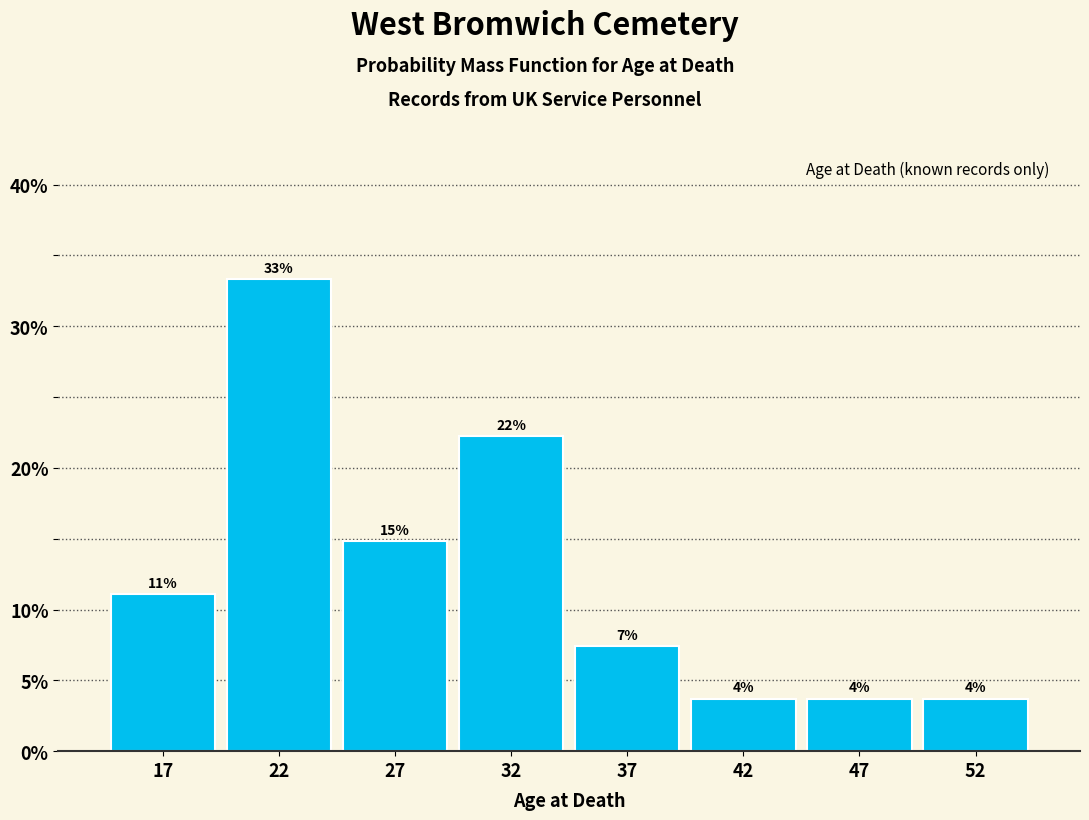

Does the chart contain any negative values?

No